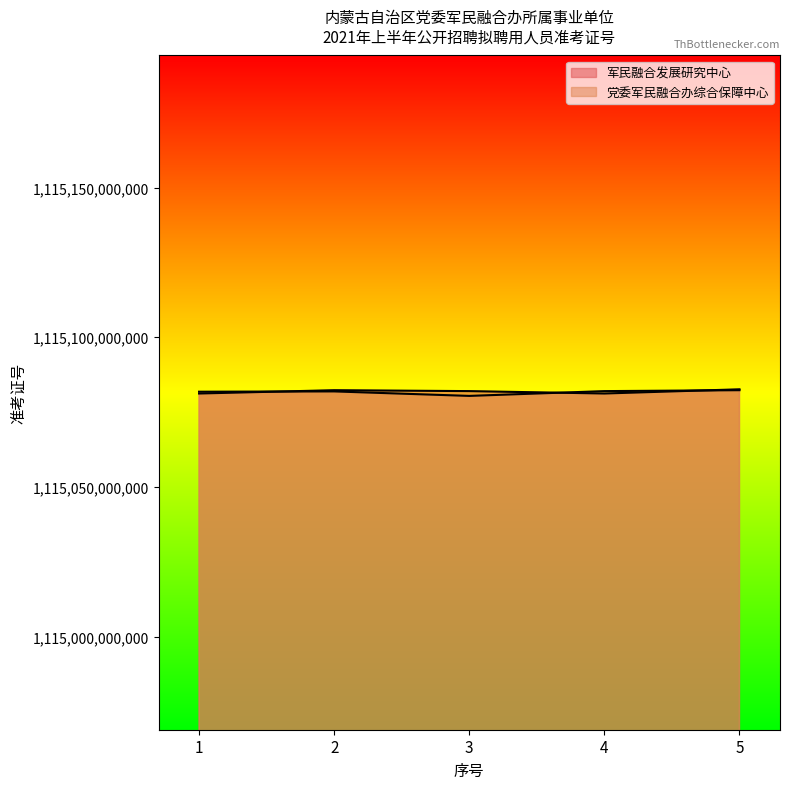

Where do 党委军民融合办综合保障中心 and 军民融合发展研究中心 first cross each other?

1 and 2